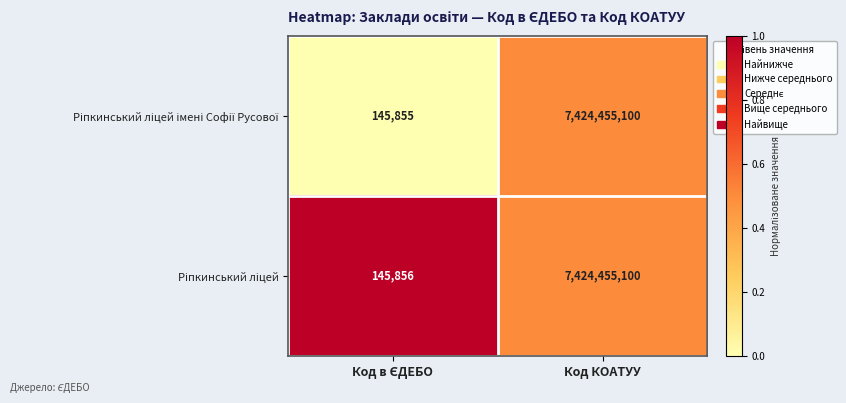

What is the smallest value displayed?

145855